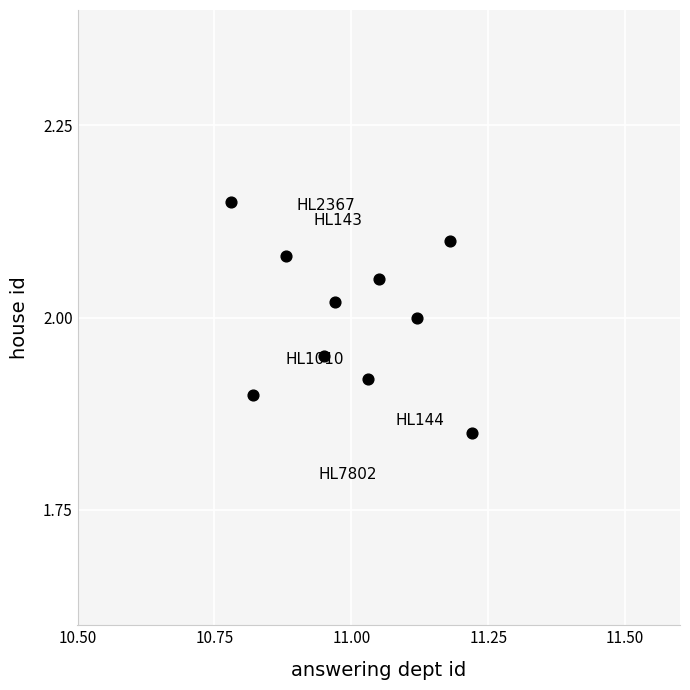

What is the average X value?

11.0